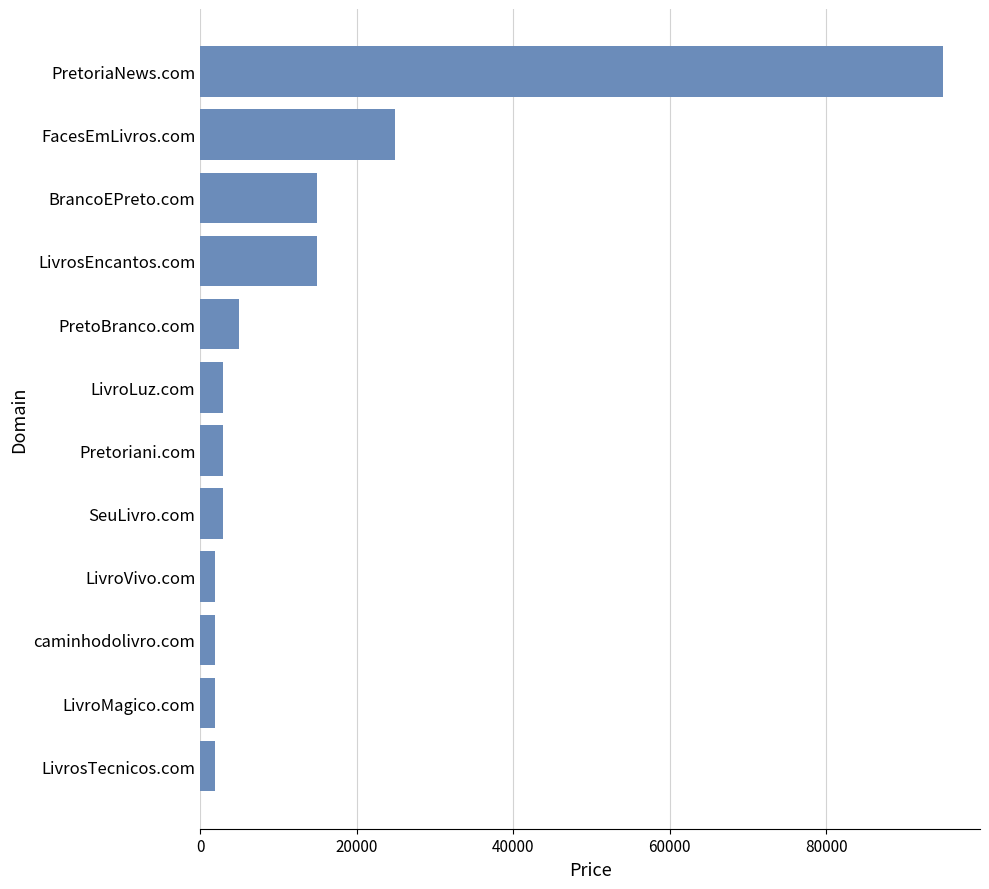

What is the value of the 5th bar from the top?

4888